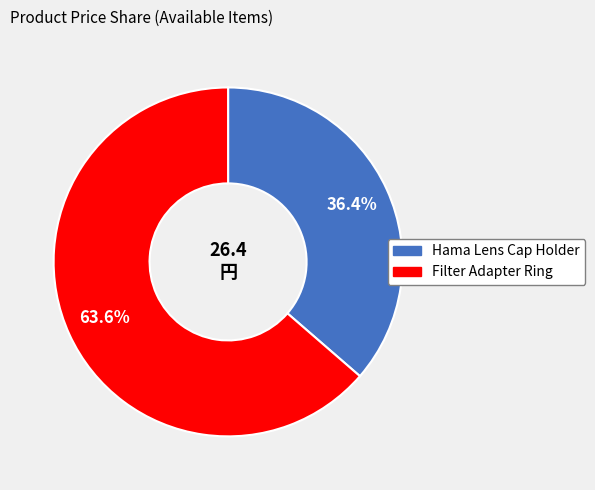

To the nearest percent, what is the combined percentage of Hama Lens Cap Holder and Filter Adapter Ring?

100%